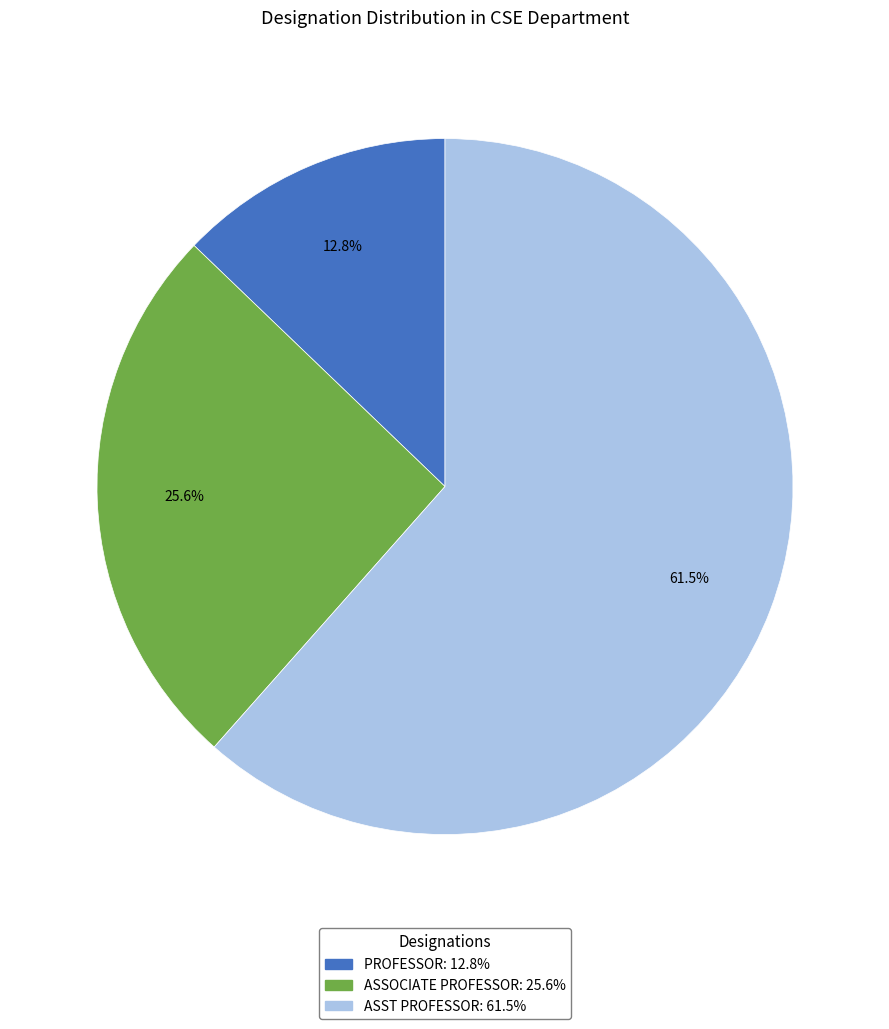

Between ASSOCIATE PROFESSOR and PROFESSOR, which is larger?

ASSOCIATE PROFESSOR